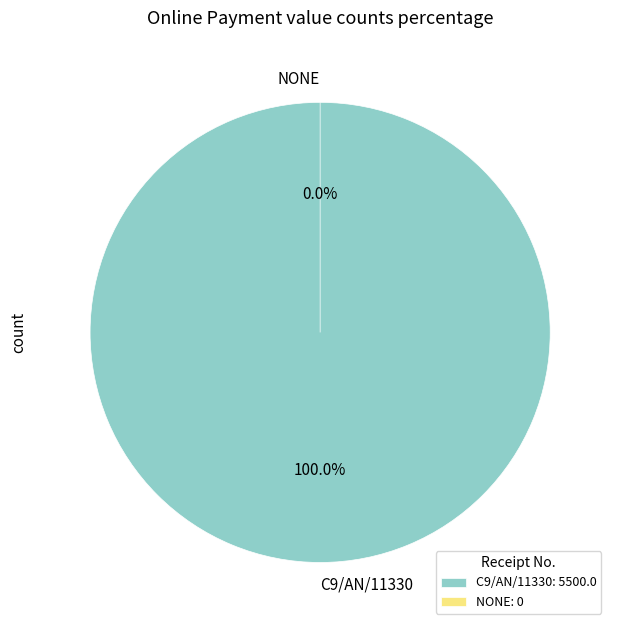

Rank the categories by value from lowest to highest.

NONE, C9/AN/11330